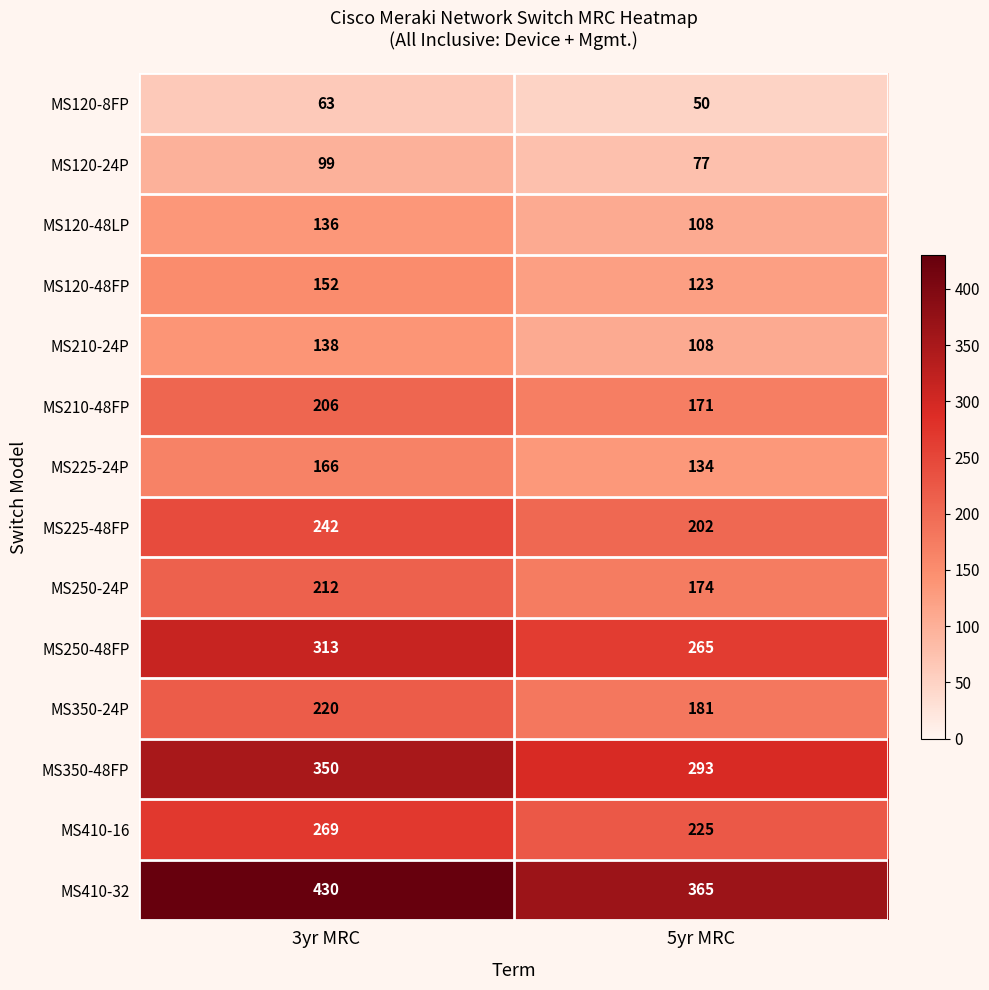

True or false: MS210-24P has a value of 138 at 3yr MRC.

True